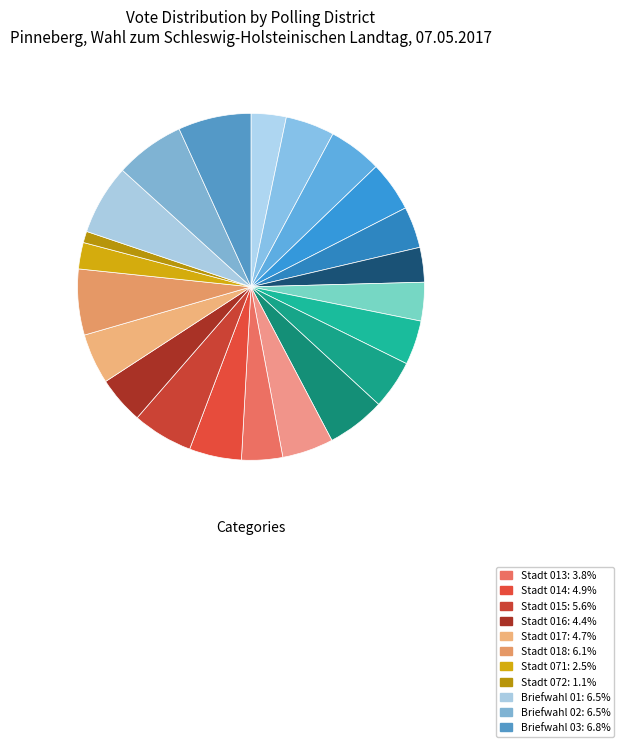

What is the largest slice in the pie chart?

Briefwahl 03